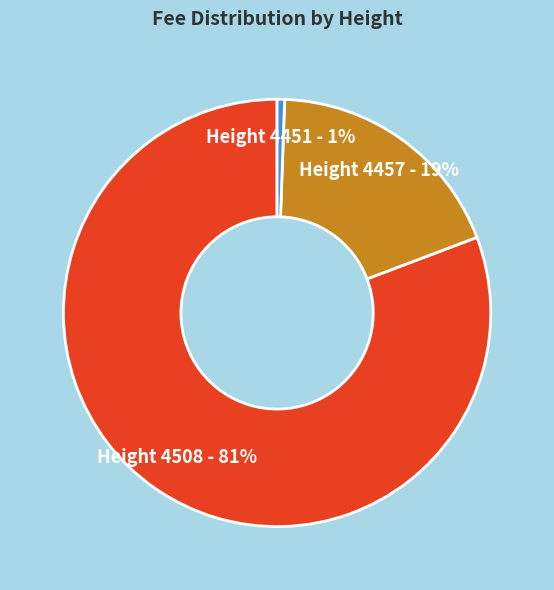

Do Height 4451 and Height 4457 together represent more than half of the pie?

No